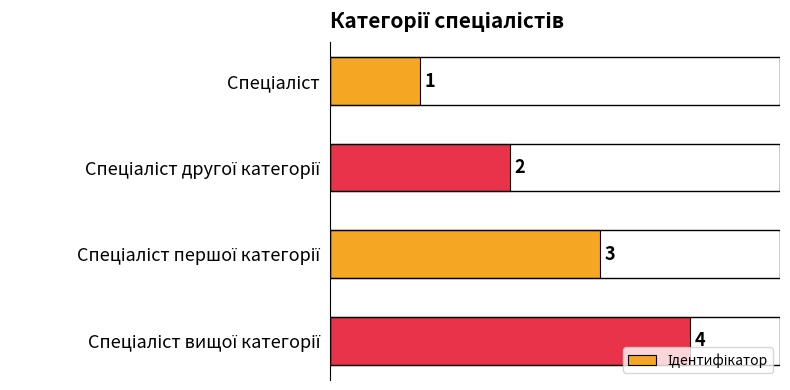

Count the values in the range 2 to 4.

3